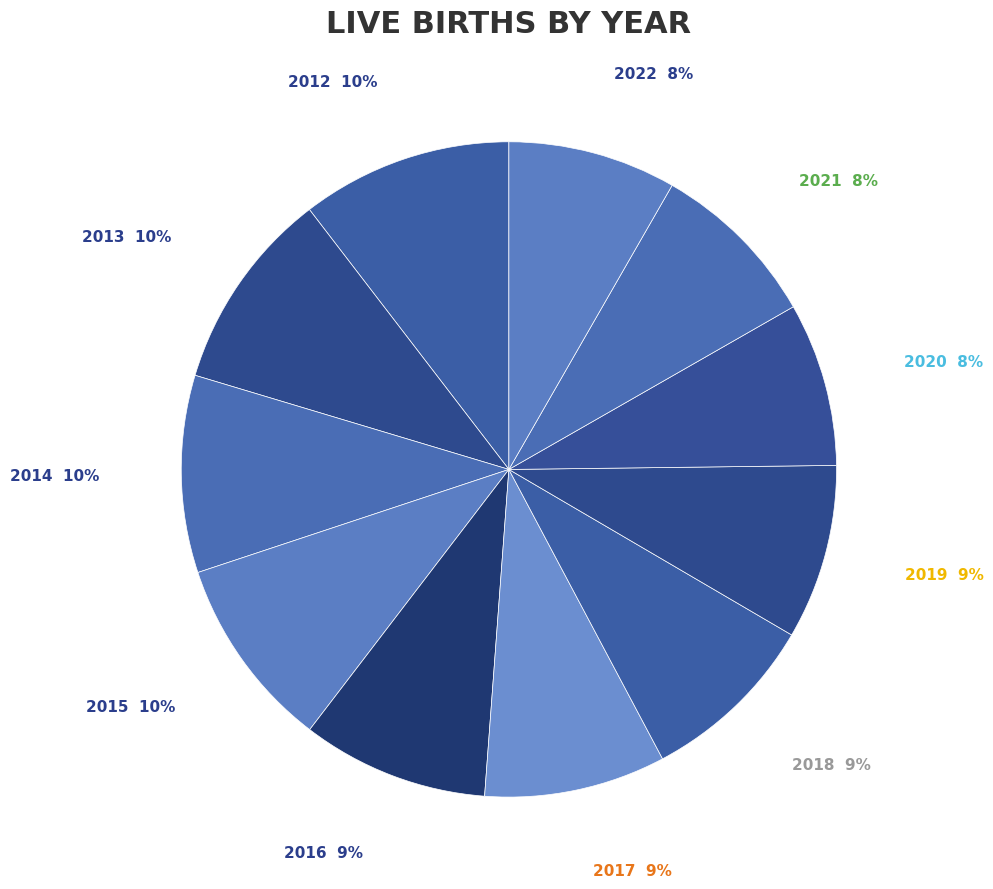

To the nearest percent, what is the average slice percentage?

9%